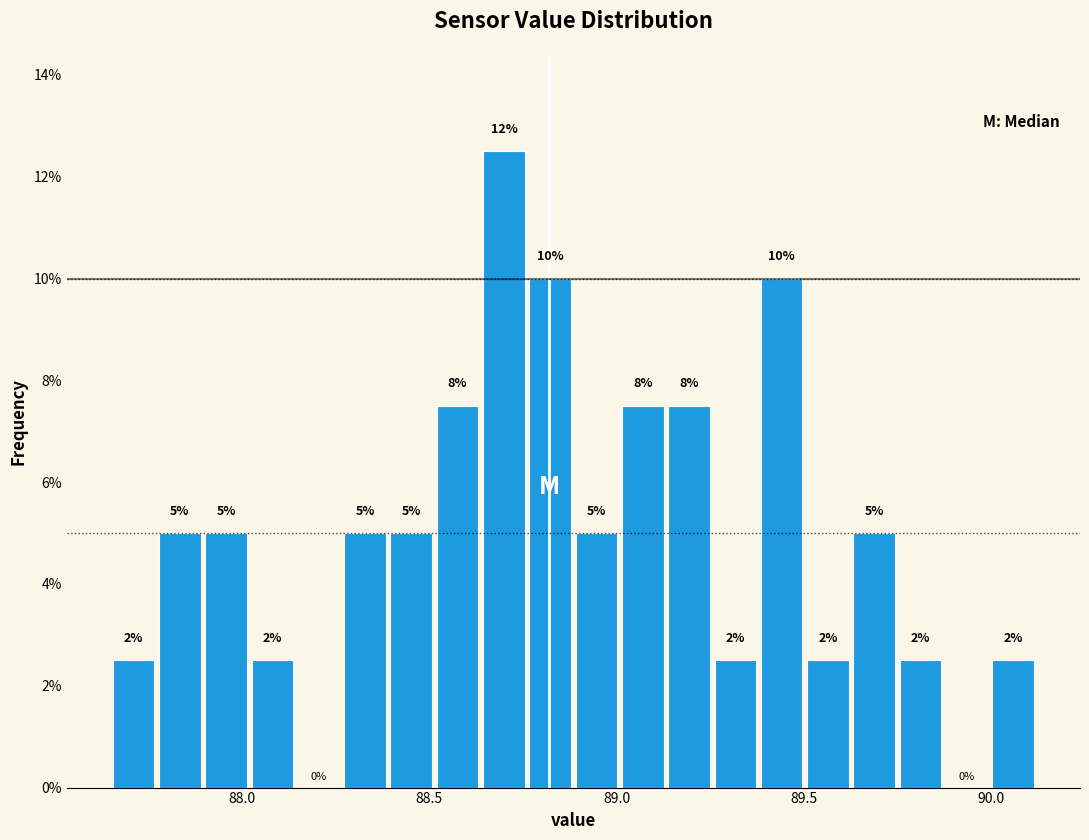

Around what value on the x-axis is the tallest bar? Give the approximate position of its centre, as read against the axis.

88.70